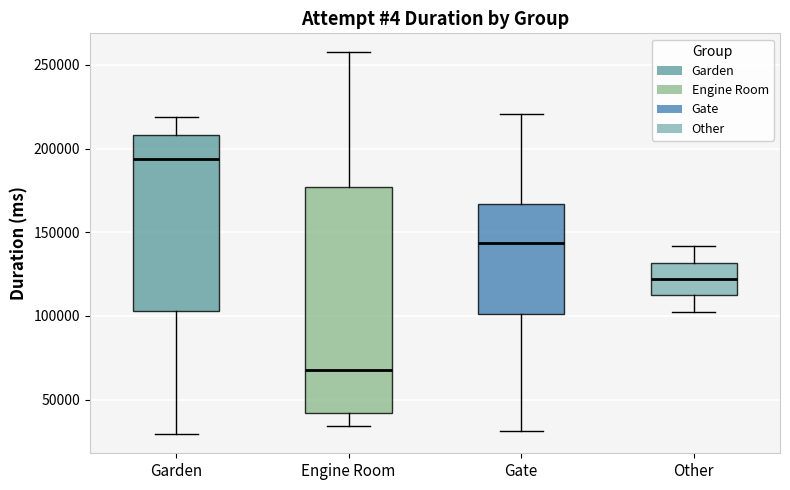

Which box's median line is the lowest?

Engine Room